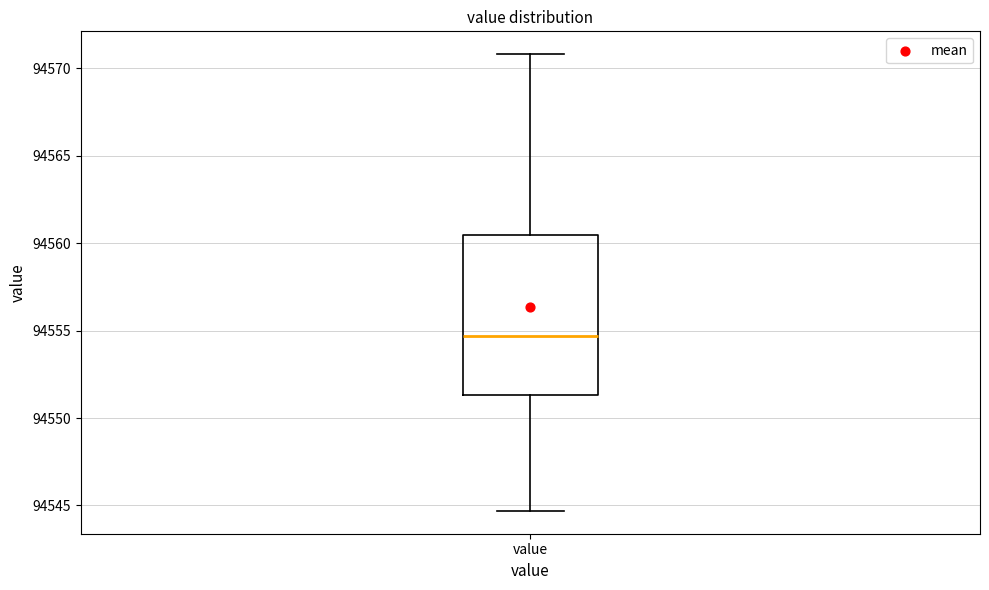

Where does the upper whisker of the box for value end on the y-axis? The values are not printed on the chart, so give them approximately, as read against the axis.

94571.0